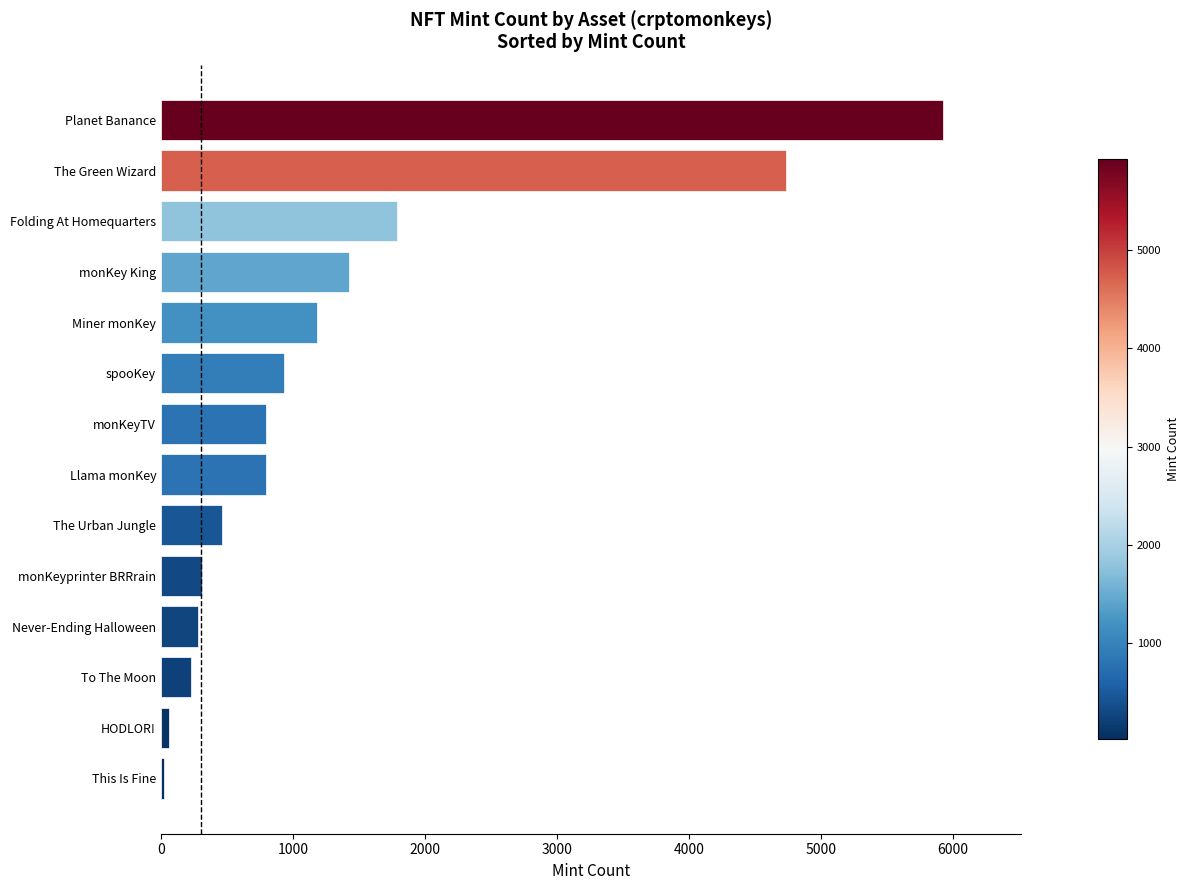

Which has a higher value, HODLOR! or Miner monKey?

Miner monKey